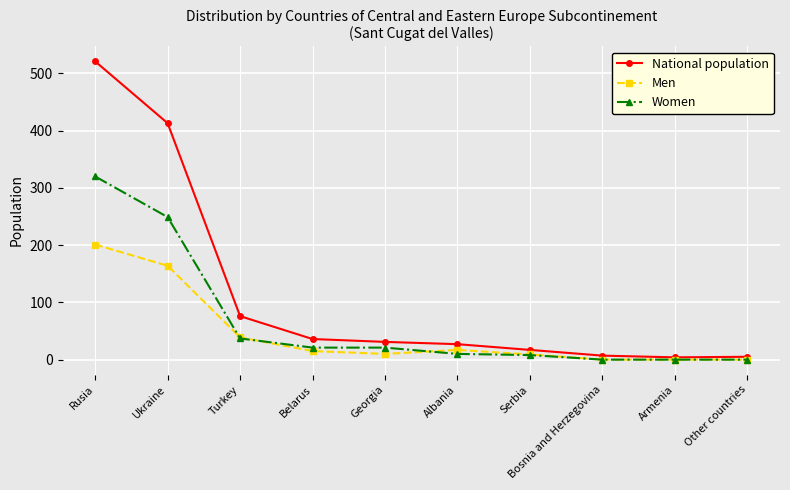

What is the value of the Women point at the 3rd from the left?

37